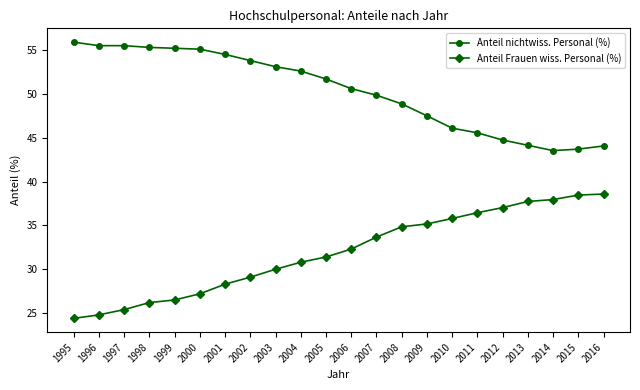

What is the lowest value of the Anteil Frauen wiss. Personal (%) series?

24.4